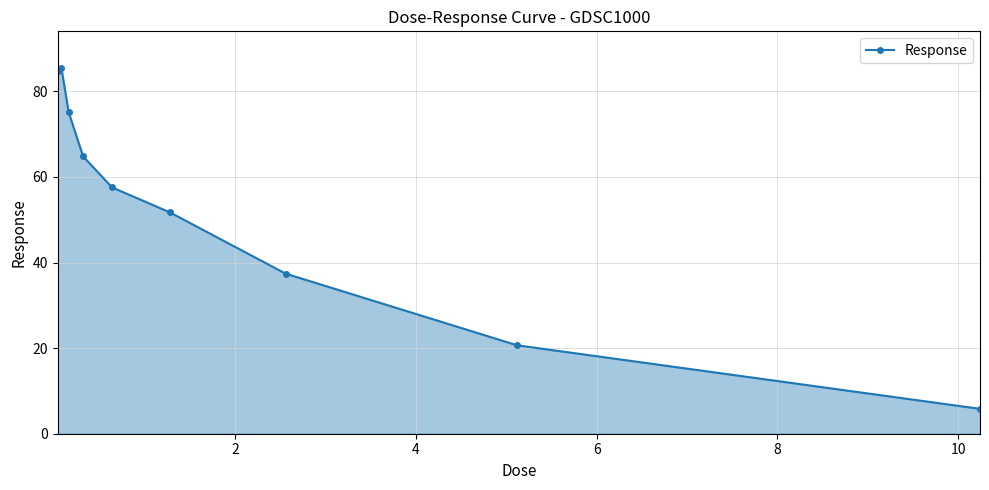

Reading right to left, list all the values displayed in this chart.

5.8	20.7	37.4	51.7	57.6	64.8	75.2	85.5	84.7